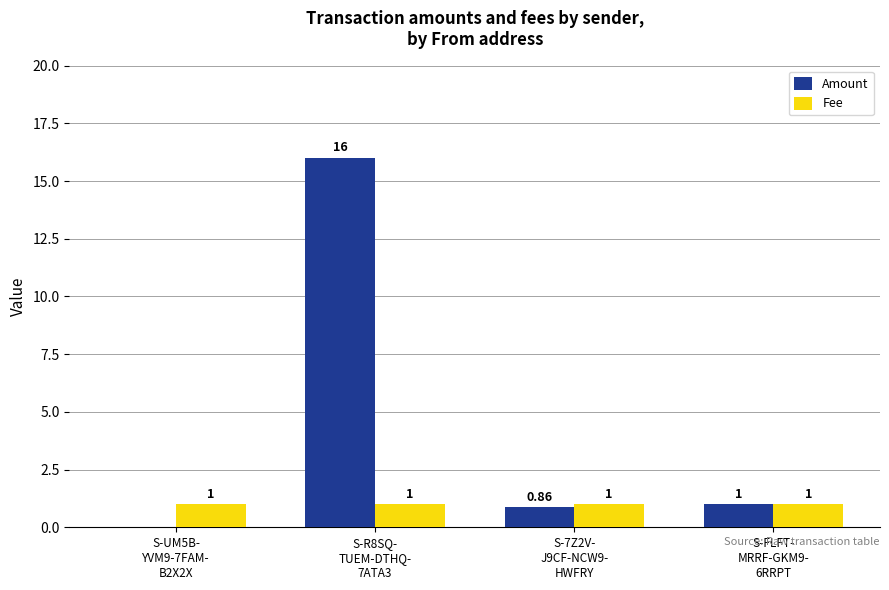

Which series has the largest total across all categories?

Amount